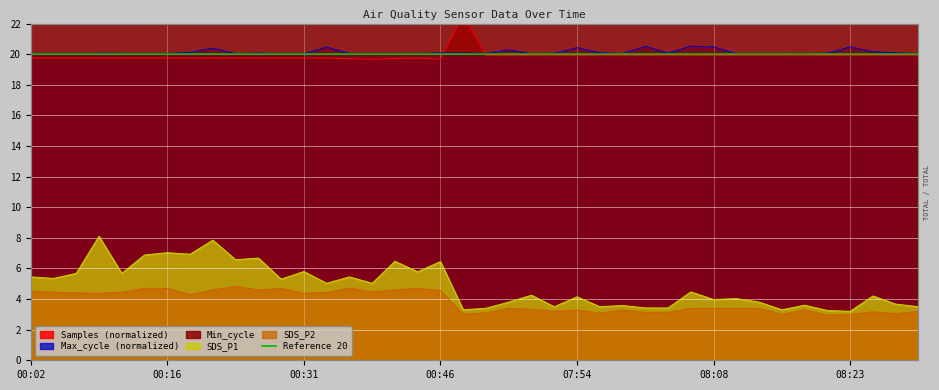

Which series has the largest range (max minus min)?

Min_cycle